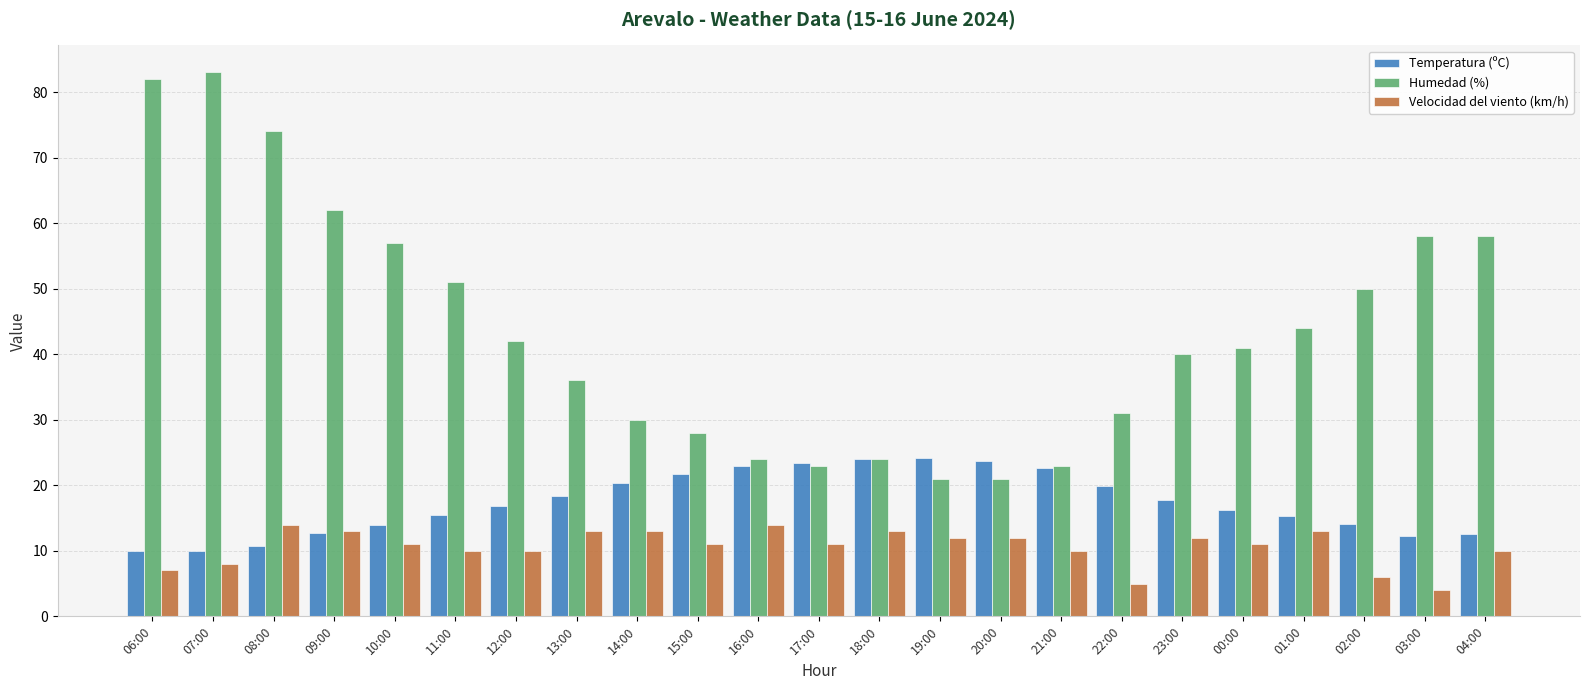

Rank the series by their average value, from highest to lowest.

Humedad (%), Temperatura (ºC), Velocidad del viento (km/h)